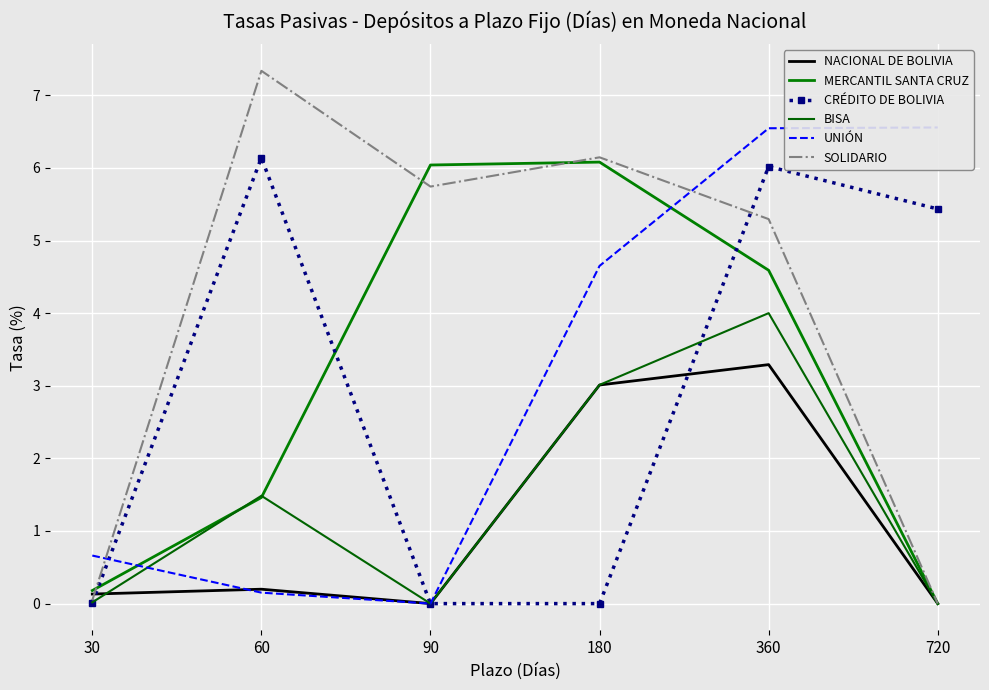

Is it true that CRÉDITO DE BOLIVIA equals 6.0 at 360?

True